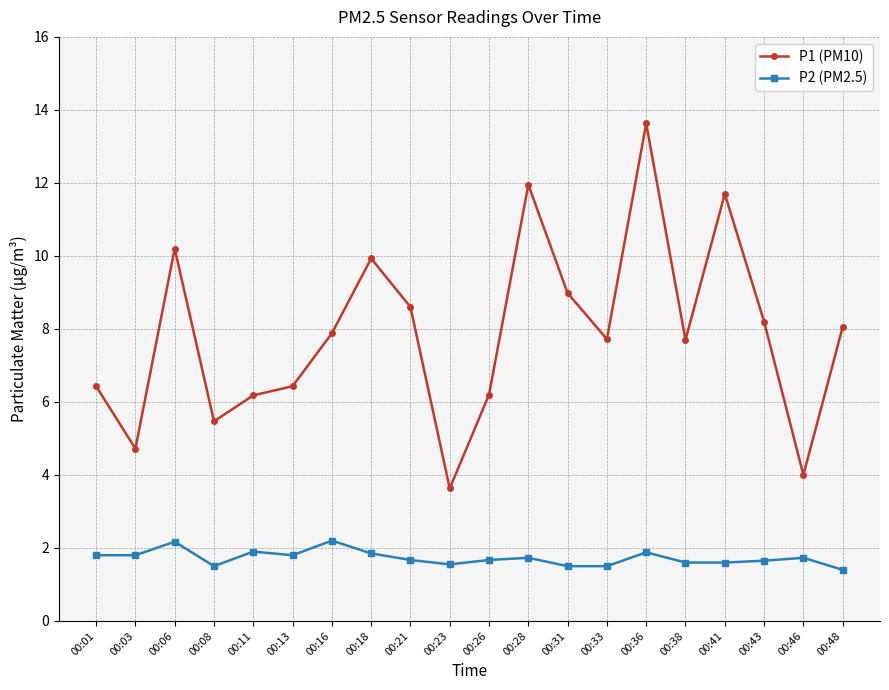

True or false: P1 (PM10) and P2 (PM2.5) cross at least once.

False